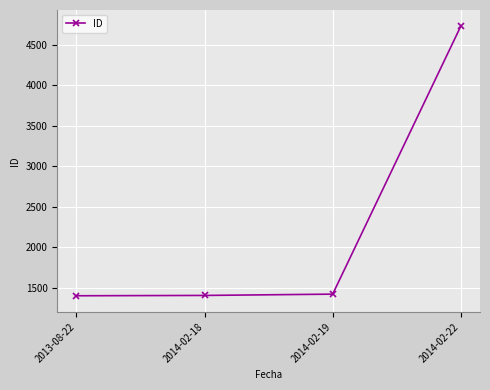

Is it true that the value at 2014-02-18 is 1405?

True